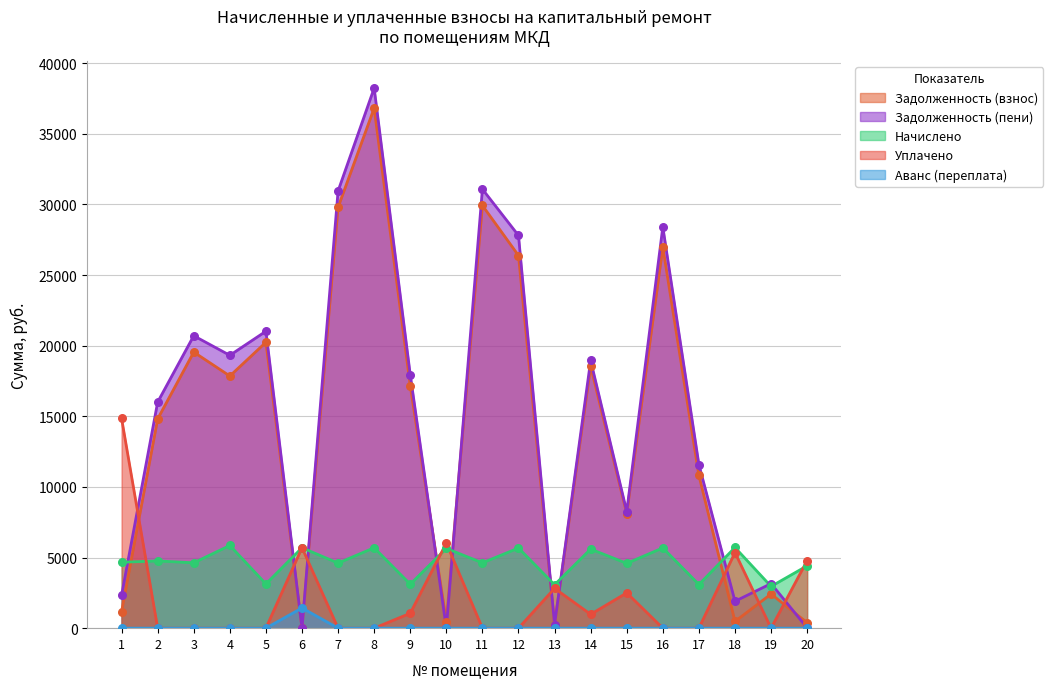

Is the value of Задолженность (пени) at 9 greater than the value of Начислено at 12?

Yes